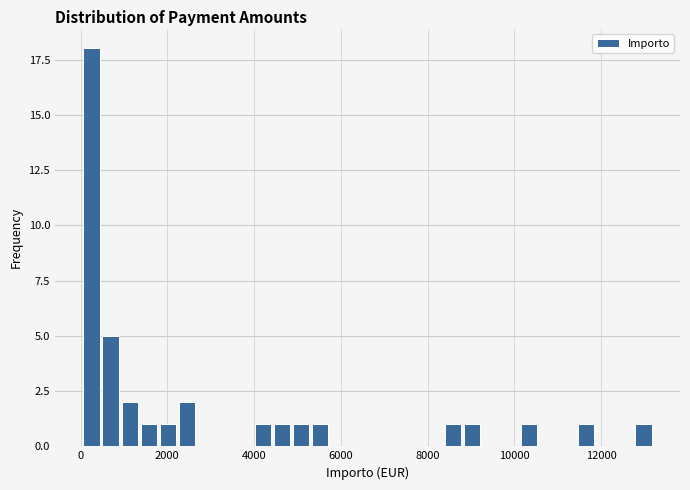

Read against the x-axis, roughly where is the centre of the tallest bar?

200